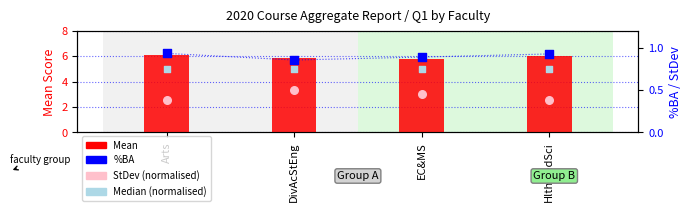

Which series reaches the minimum Y coordinate?

StDev (norm)